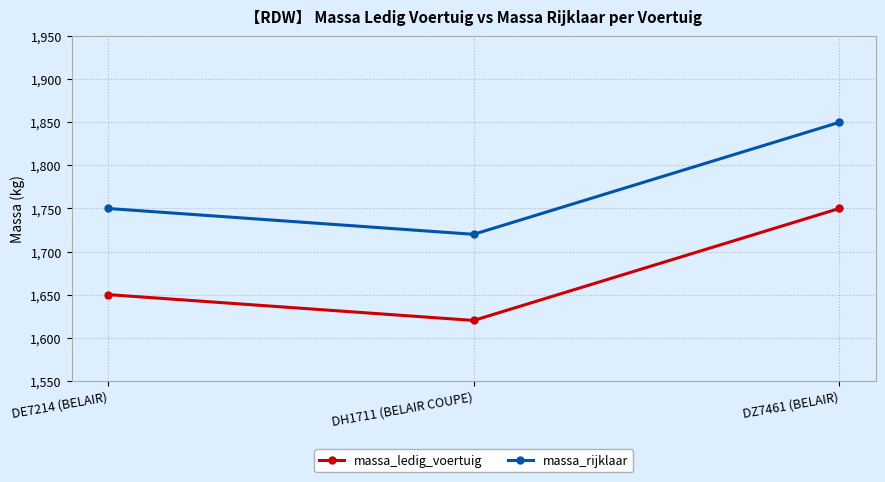

Which category has the lowest value in the massa_rijklaar series?

DH1711 (BELAIR COUPE)